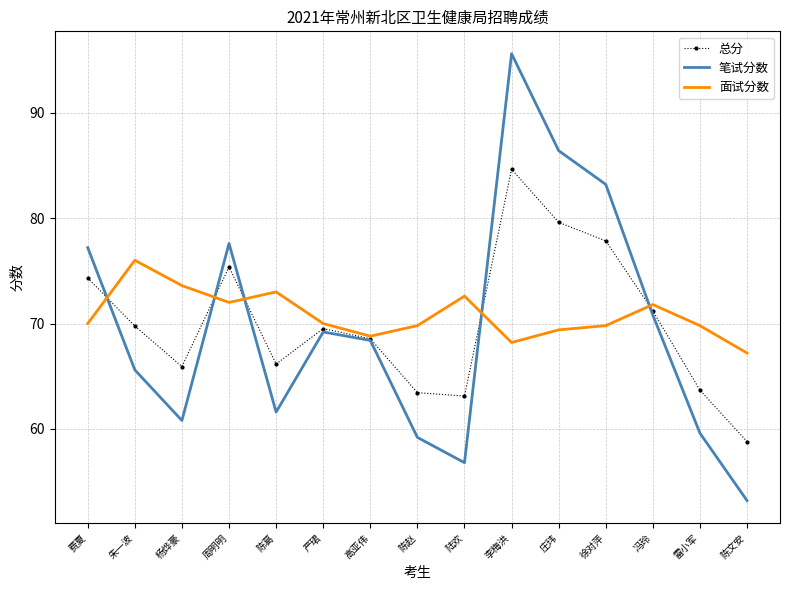

At which label does 笔试分数 reach its peak?

李梅洪